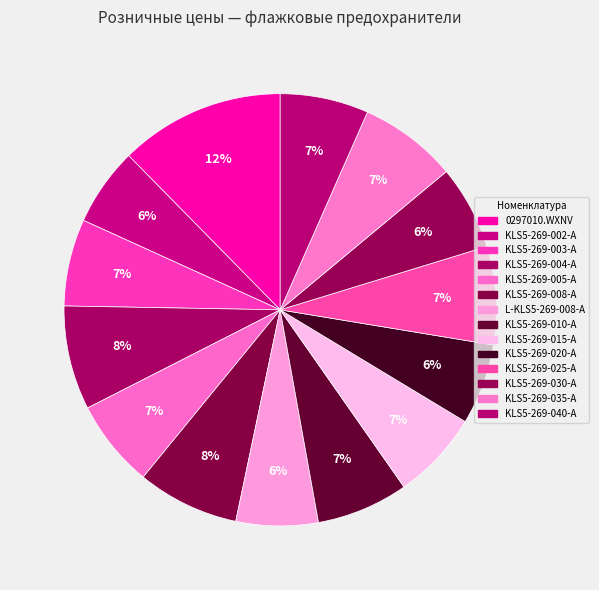

Is there any slice that represents more than half of the pie?

No